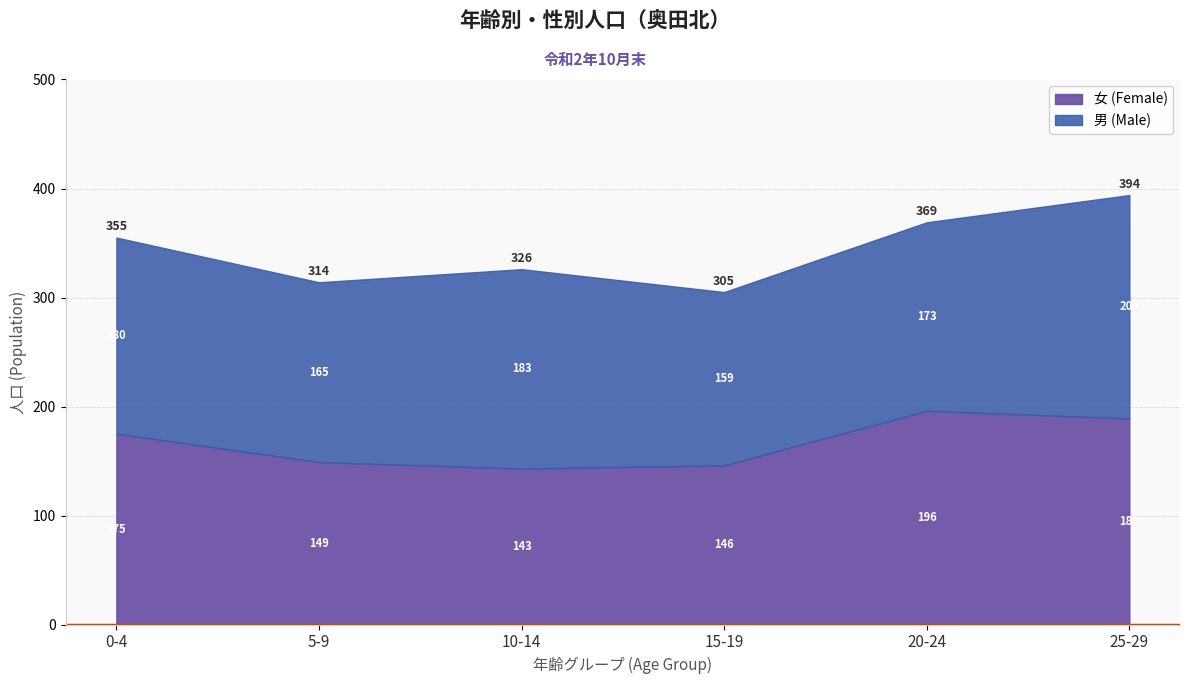

What is the approximate value of 女 (Female) at 15-19, to the nearest 10?

150